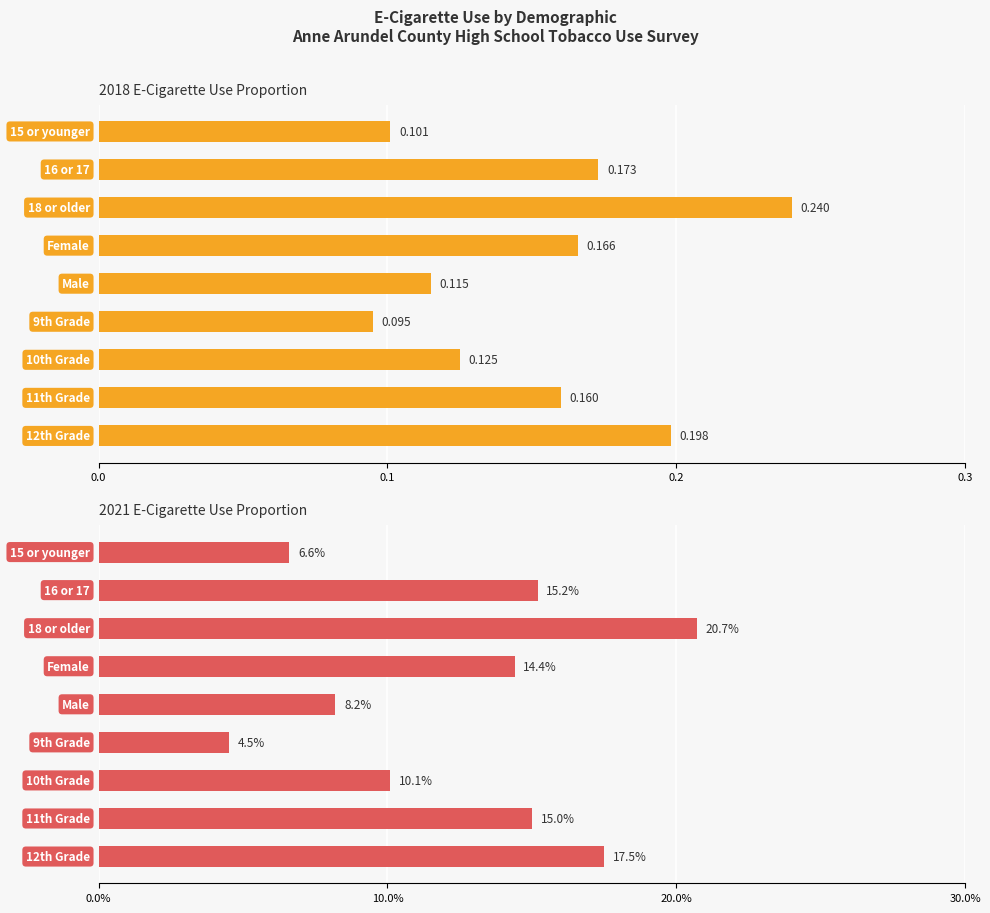

How many categories are shown in the chart?

9